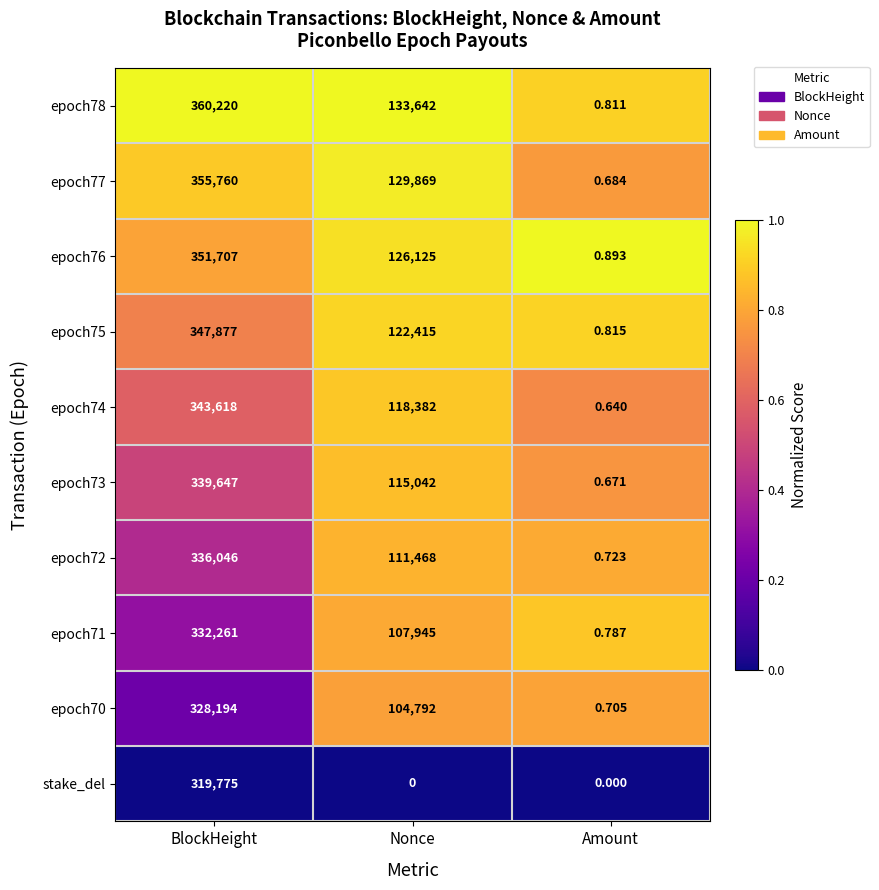

Where does the epoch70 series first go above 104792?

BlockHeight